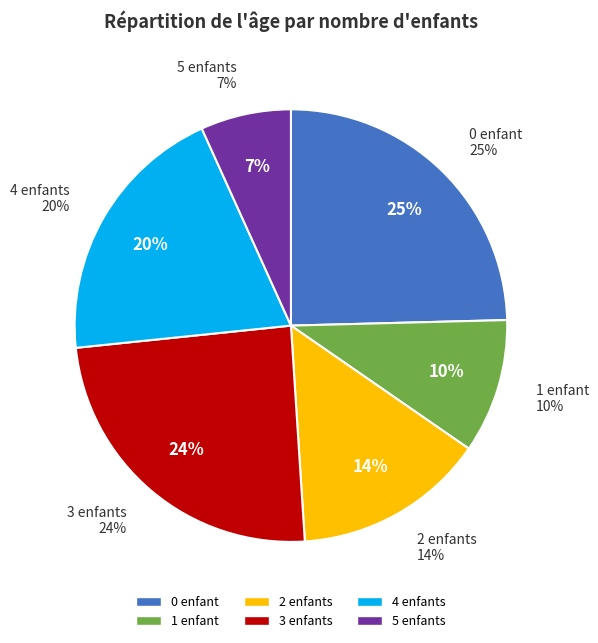

Does any single category account for the majority?

No